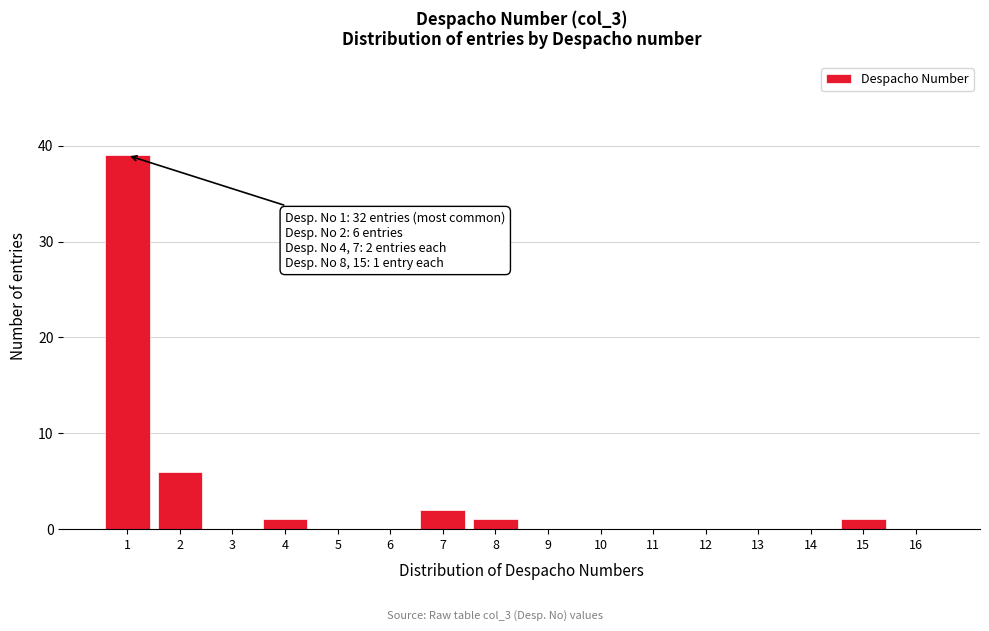

Which range on the x-axis has the tallest bar?

0.5 to 1.5